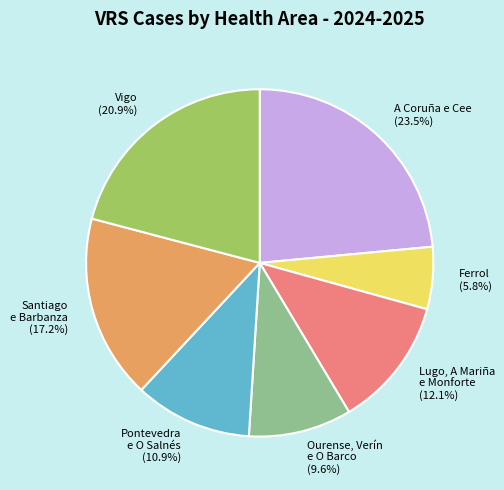

Between Pontevedra e O Salnés and Lugo, A Mariña e Monforte, which is larger?

Lugo, A Mariña e Monforte